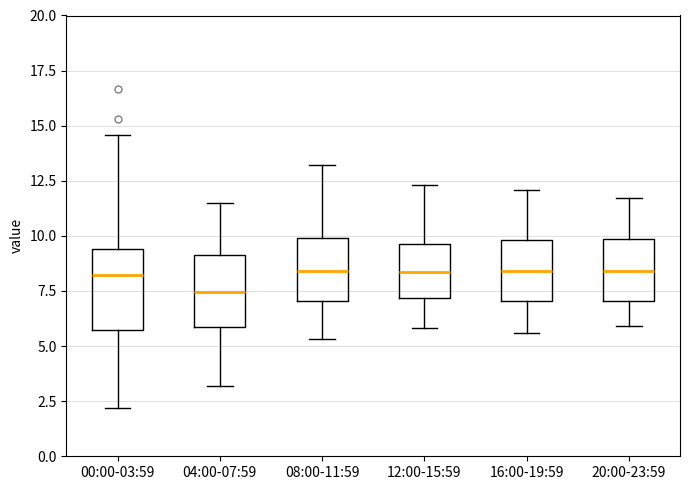

Reading left to right, transcribe this box plot: for each box, give where its median line is, the range the box spans, and where its two whiskers end, as read against the y-axis. The values are not printed on the chart, so give them approximately, as read against the axis.

00:00-03:59: median 8.0, box 5.5 to 9.5, whiskers 2.0 to 14.5
04:00-07:59: median 7.5, box 6.0 to 9.0, whiskers 3.0 to 11.5
08:00-11:59: median 8.5, box 7.0 to 10.0, whiskers 5.5 to 13.0
12:00-15:59: median 8.5, box 7.0 to 9.5, whiskers 6.0 to 12.5
16:00-19:59: median 8.5, box 7.0 to 10.0, whiskers 5.5 to 12.0
20:00-23:59: median 8.5, box 7.0 to 10.0, whiskers 6.0 to 11.5